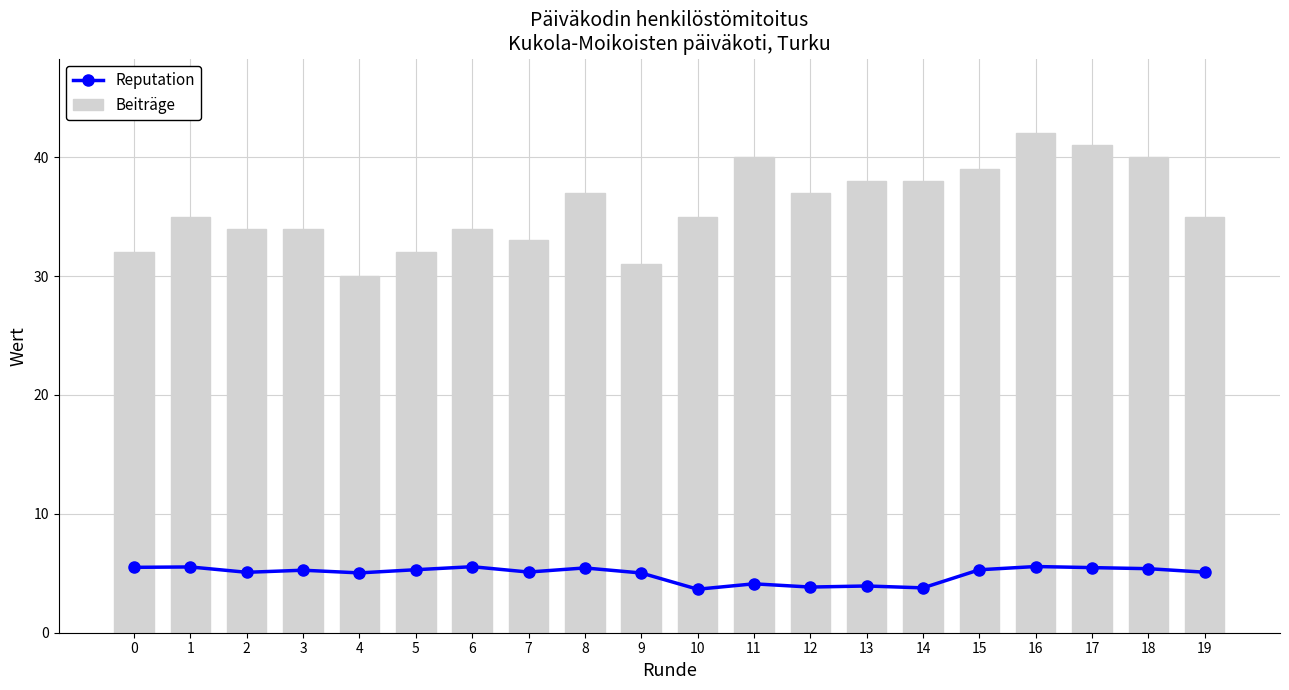

What is the sum of the Reputation values at 19 and 11?

9.2